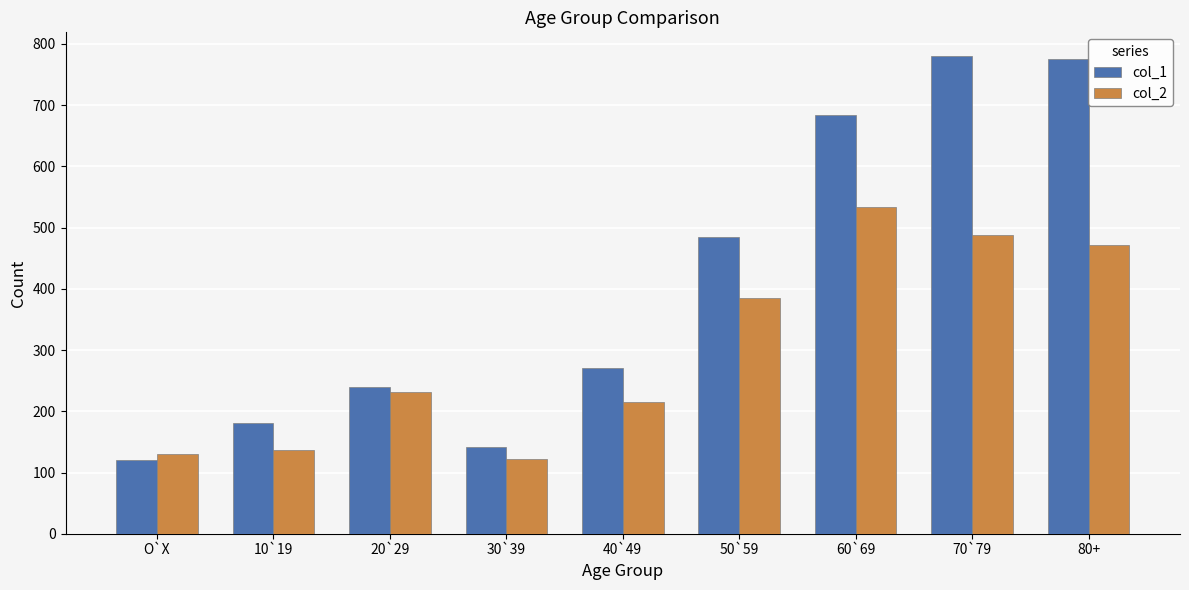

What is the minimum value shown in the chart?

121